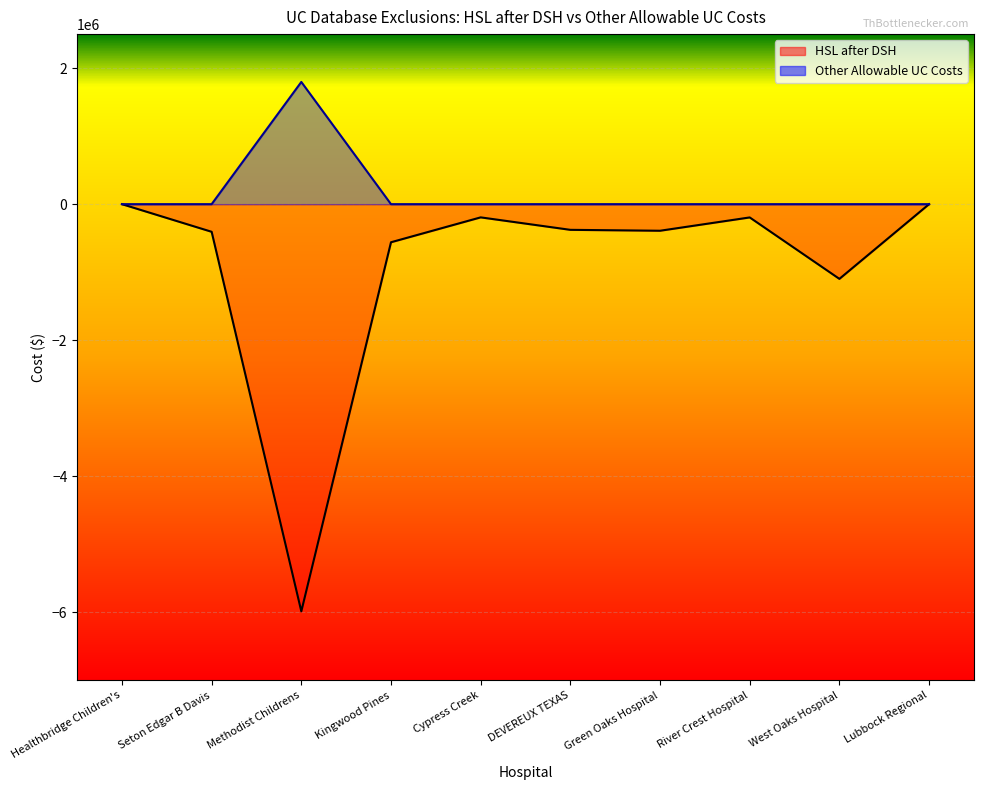

What is the average value of the HSL after DSH series?

-920745.2